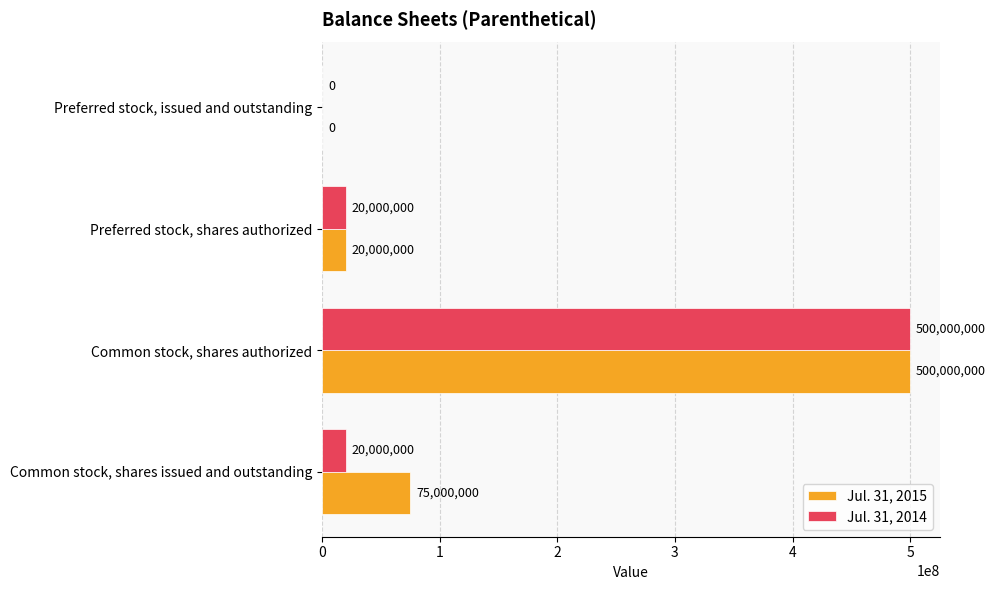

How many positive values does the Jul. 31, 2015 series have?

3